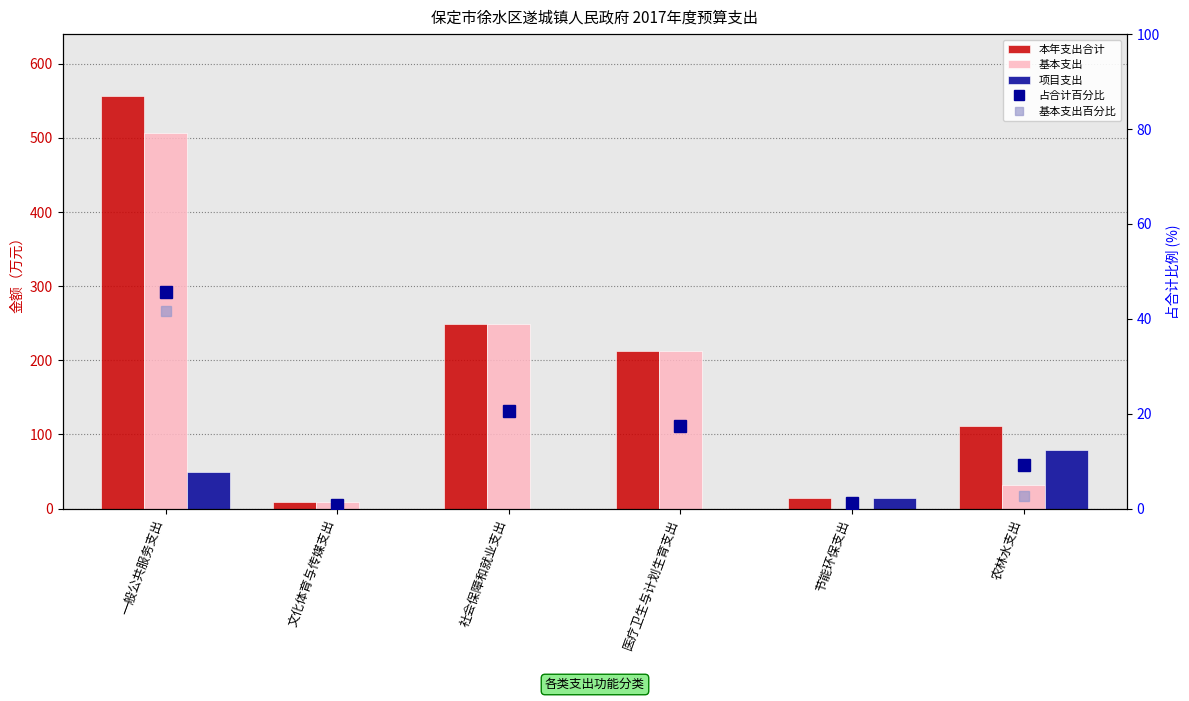

What are all the series names shown in the legend?

本年支出合计, 基本支出, 项目支出, 占合计百分比, 基本支出百分比